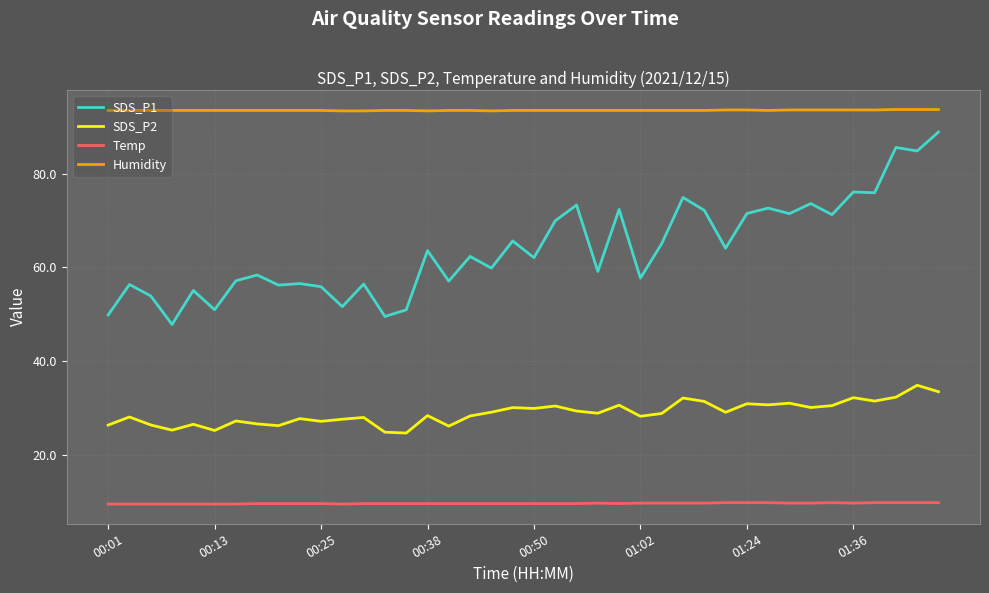

True or false: SDS_P2 and Temp intersect in this chart.

False